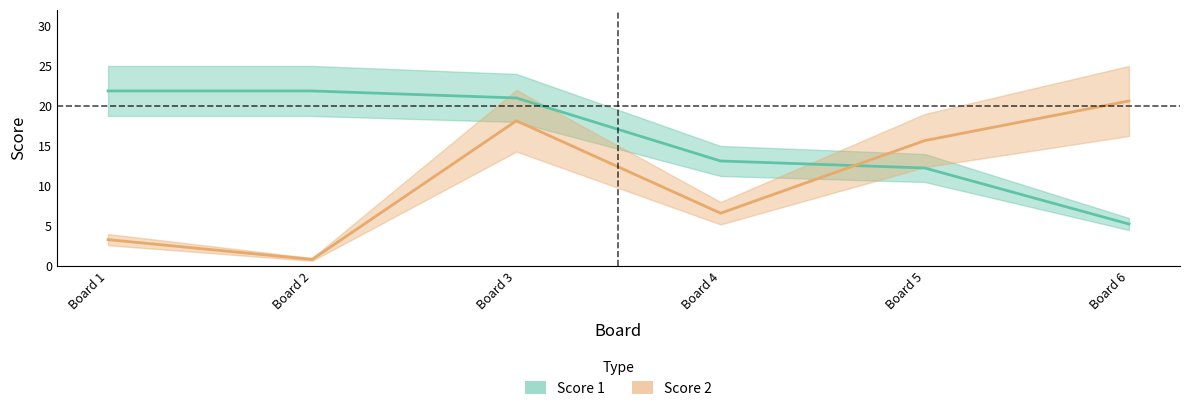

True or false: Score 2 and Score 1 cross at least once.

True